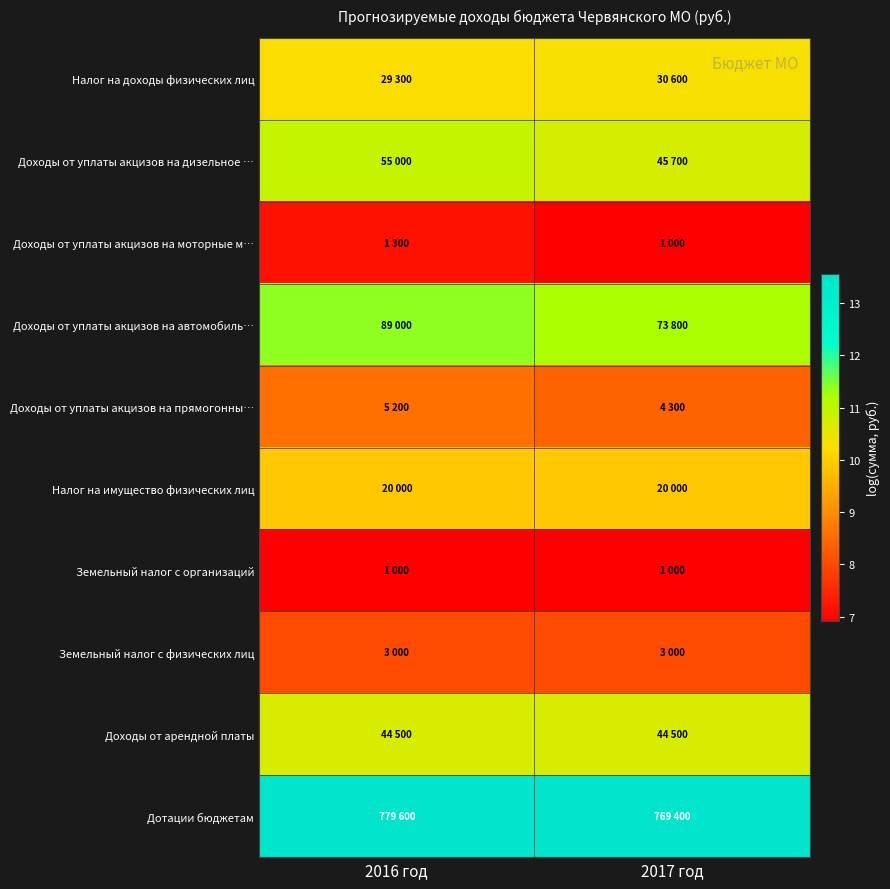

How many data points does each series have?

2